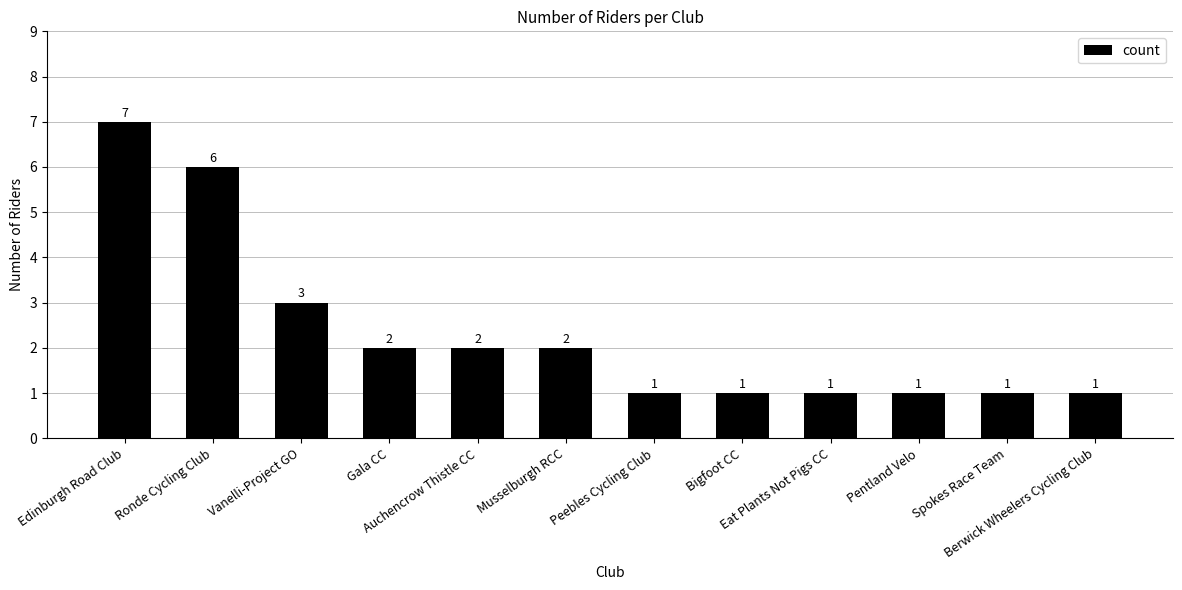

What is the maximum value shown in the chart?

7